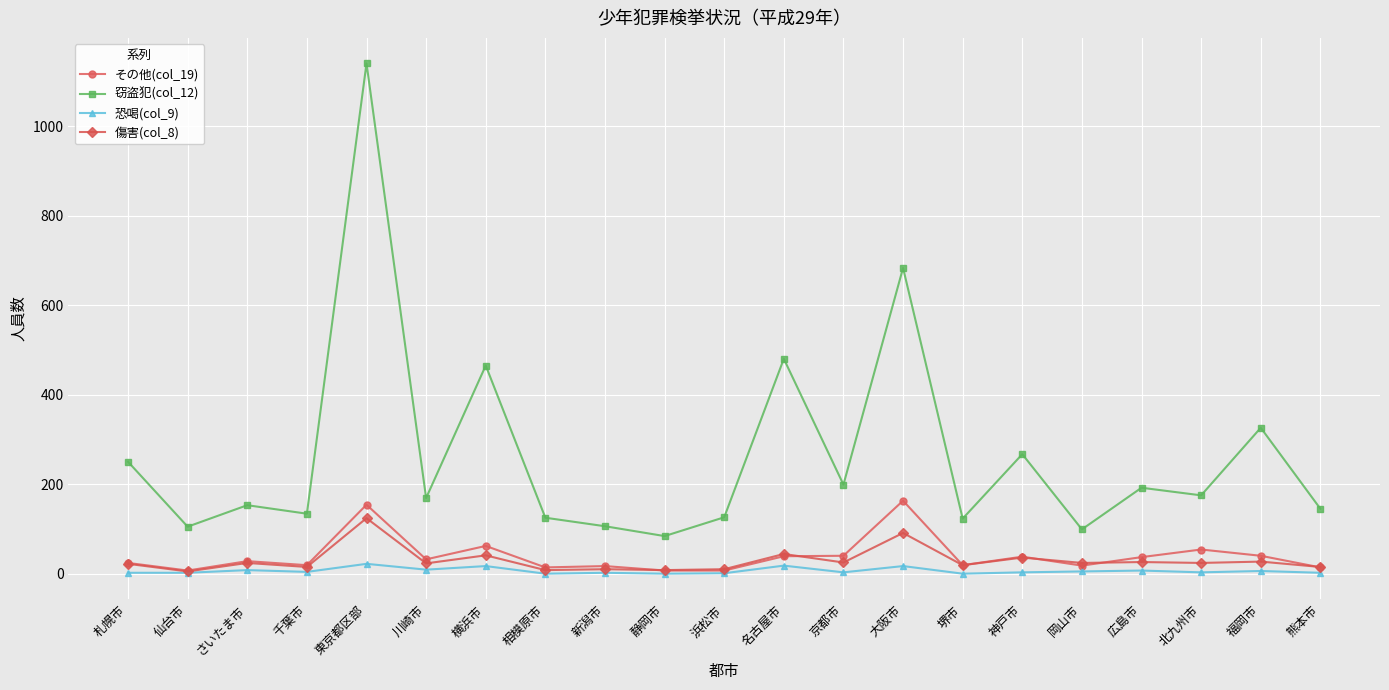

At which category does 傷害(col_8) reach its first local valley?

仙台市